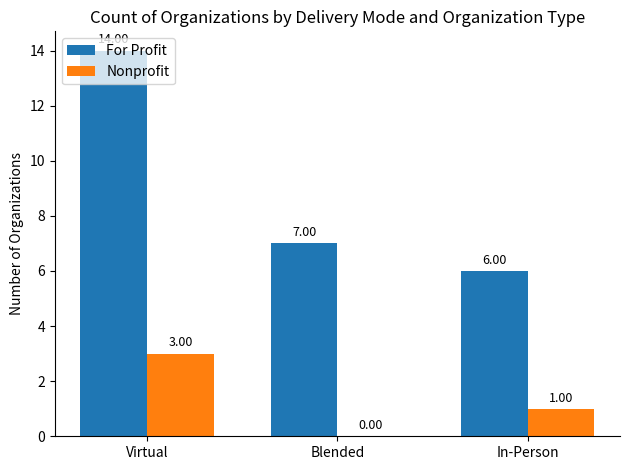

At which label does For Profit first exceed 7?

Virtual